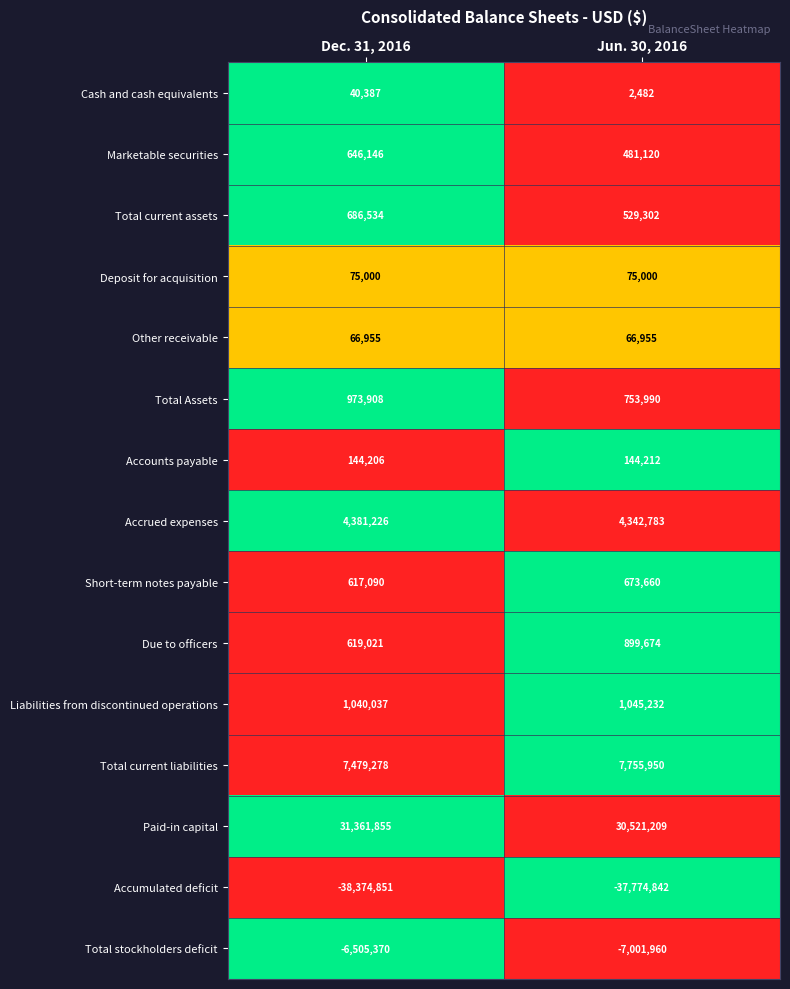

Reading right to left, transcribe all the data shown in this chart.

Cash and cash equivalents: Jun. 30, 2016=2482	Dec. 31, 2016=40387
Marketable securities: Jun. 30, 2016=481120	Dec. 31, 2016=646146
Total current assets: Jun. 30, 2016=529302	Dec. 31, 2016=686534
Deposit for acquisition: Jun. 30, 2016=75000	Dec. 31, 2016=75000
Other receivable: Jun. 30, 2016=66955	Dec. 31, 2016=66955
Total Assets: Jun. 30, 2016=753990	Dec. 31, 2016=973908
Accounts payable: Jun. 30, 2016=144212	Dec. 31, 2016=144206
Accrued expenses: Jun. 30, 2016=4342783	Dec. 31, 2016=4381226
Short-term notes payable: Jun. 30, 2016=673660	Dec. 31, 2016=617090
Due to officers: Jun. 30, 2016=899674	Dec. 31, 2016=619021
Liabilities from discontinued operations: Jun. 30, 2016=1045232	Dec. 31, 2016=1040037
Total current liabilities: Jun. 30, 2016=7755950	Dec. 31, 2016=7479278
Paid-in capital: Jun. 30, 2016=30521209	Dec. 31, 2016=31361855
Accumulated deficit: Jun. 30, 2016=-37774842	Dec. 31, 2016=-38374851
Total stockholders deficit: Jun. 30, 2016=-7001960	Dec. 31, 2016=-6505370